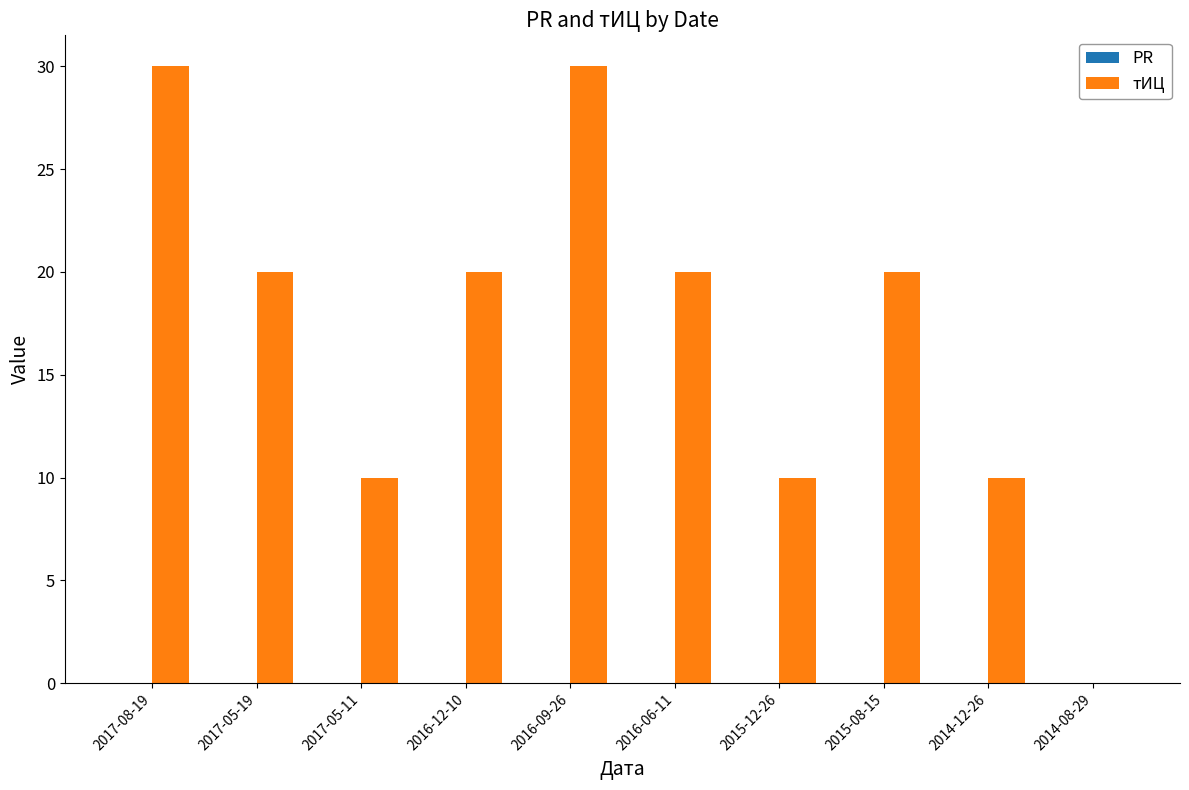

Reading right to left, transcribe all the data shown in this chart.

2014-08-29=0	2014-12-26=10	2015-08-15=20	2015-12-26=10	2016-06-11=20	2016-09-26=30	2016-12-10=20	2017-05-11=10	2017-05-19=20	2017-08-19=30